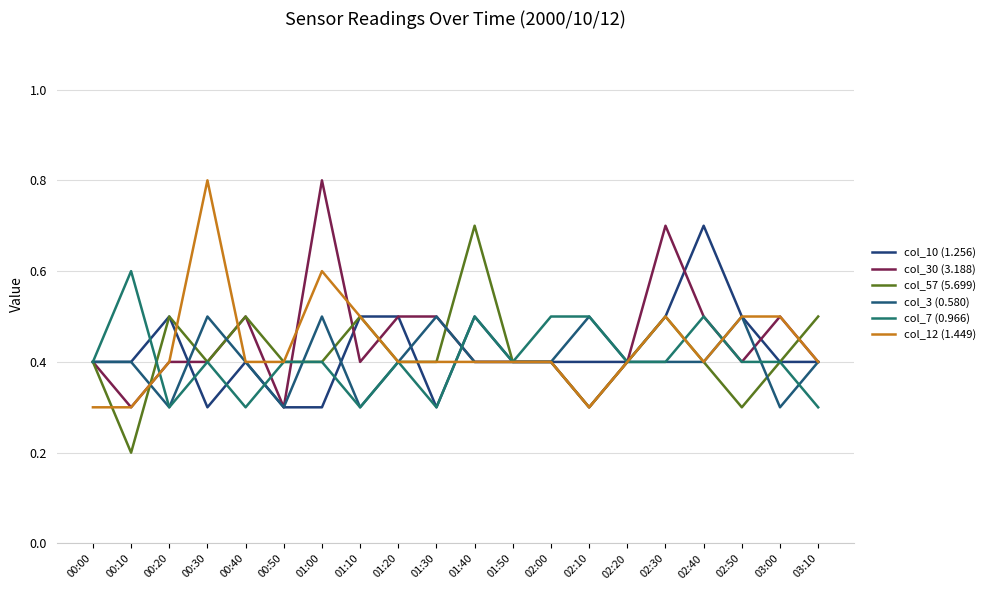

At 03:10, list the series in order from smallest to largest.

col_7 (0.966), col_10 (1.256), col_30 (3.188), col_3 (0.580), col_12 (1.449), col_57 (5.699)